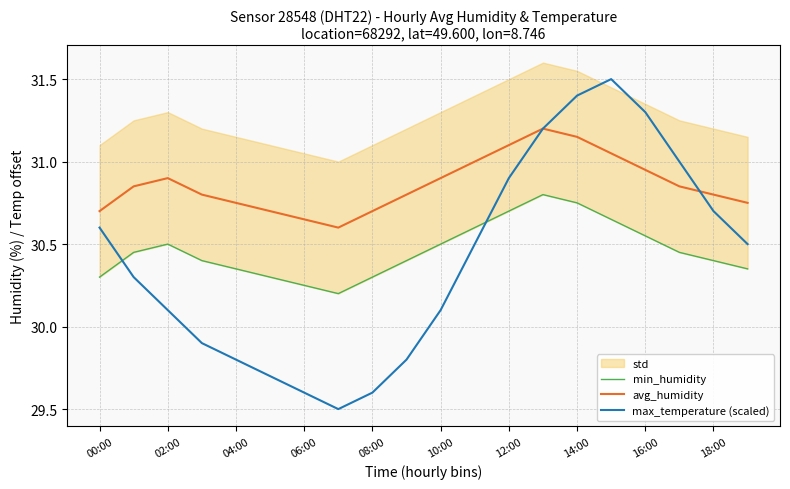

True or false: min_humidity has more than 0 points higher than both neighbors.

True